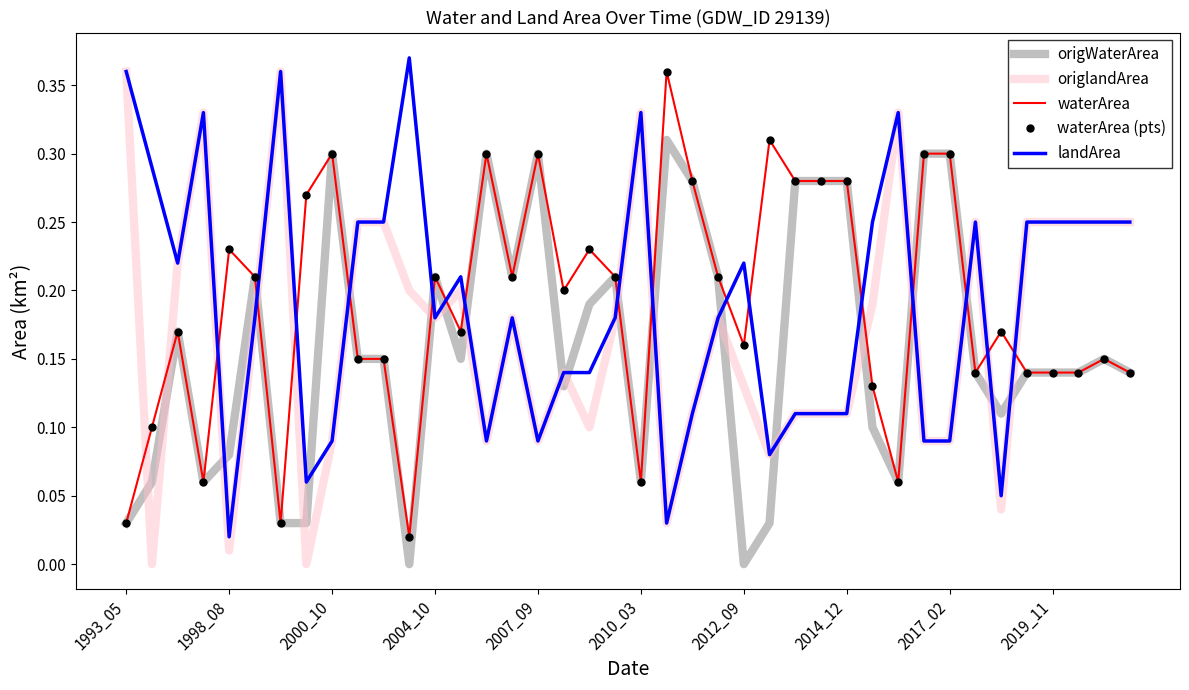

True or false: origlandArea and waterArea cross at least once.

True